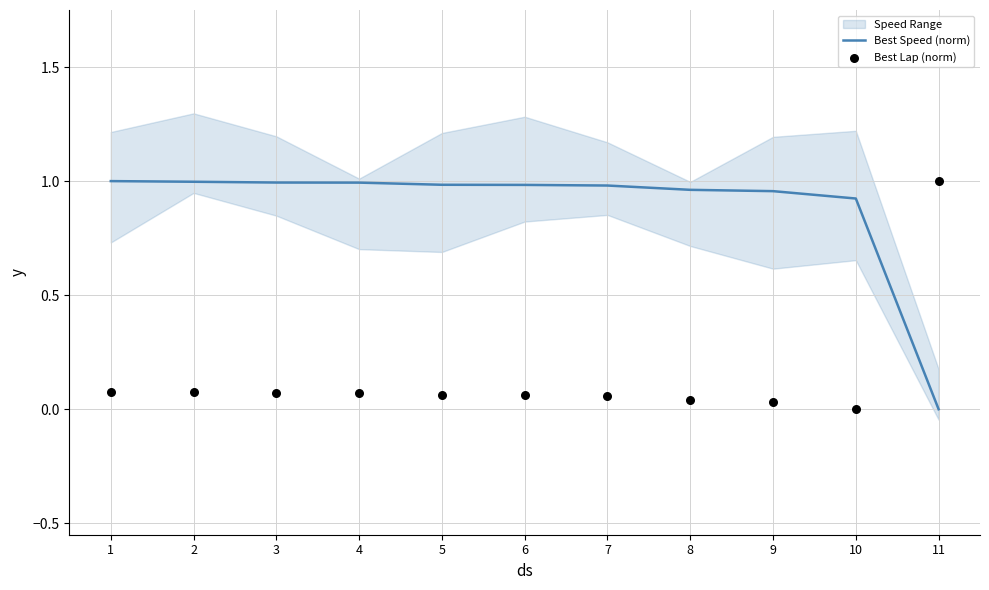

Is the value of Best Speed (norm) at 9 greater than the value of Best Lap (norm) at 1?

Yes